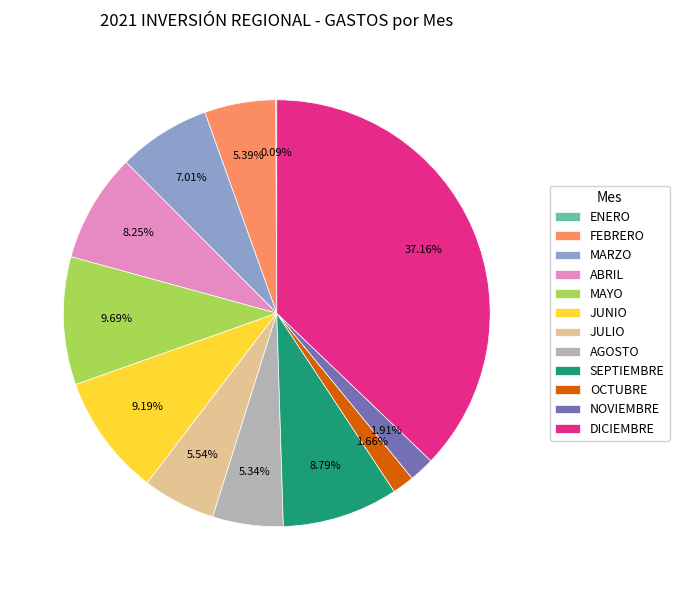

Is there a majority slice in this chart?

No